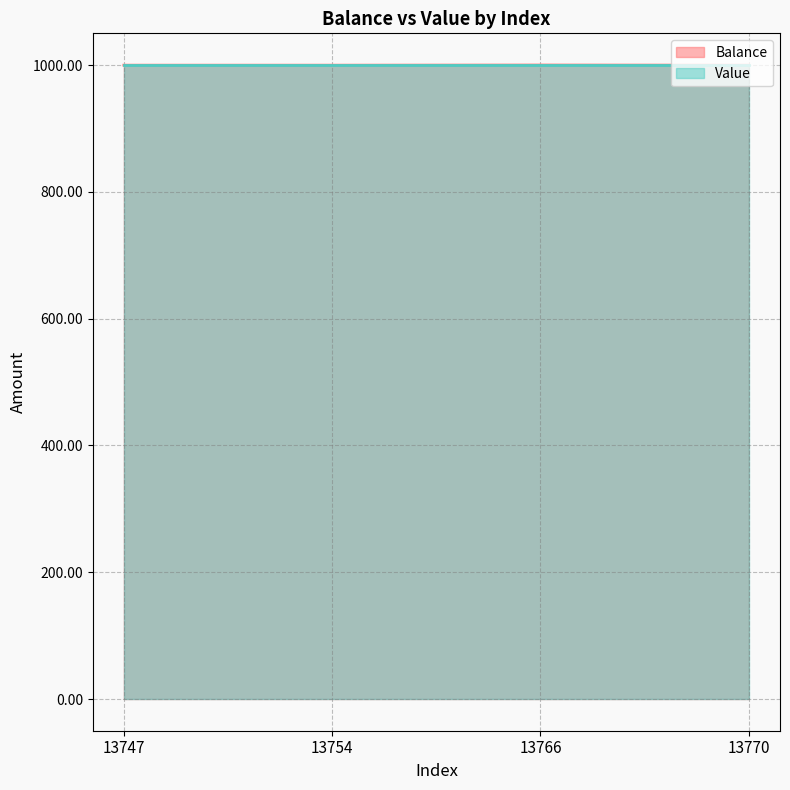

Rank the categories by value from highest to lowest.

13766, 13747, 13770, 13754